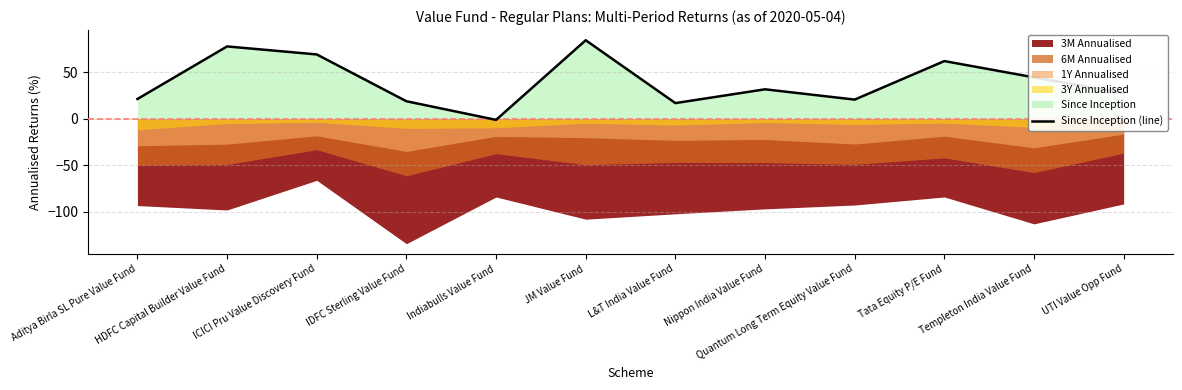

At which label does Since Inception (line) reach its peak?

JM Value Fund